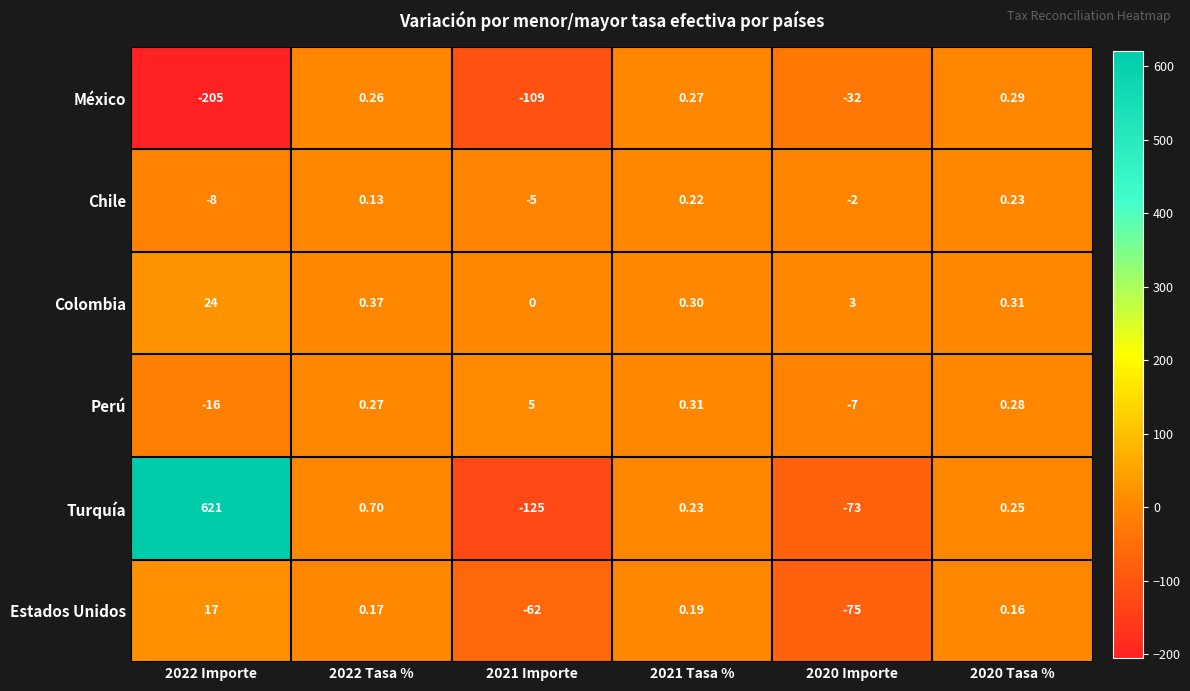

Count the number of data series in this chart.

6